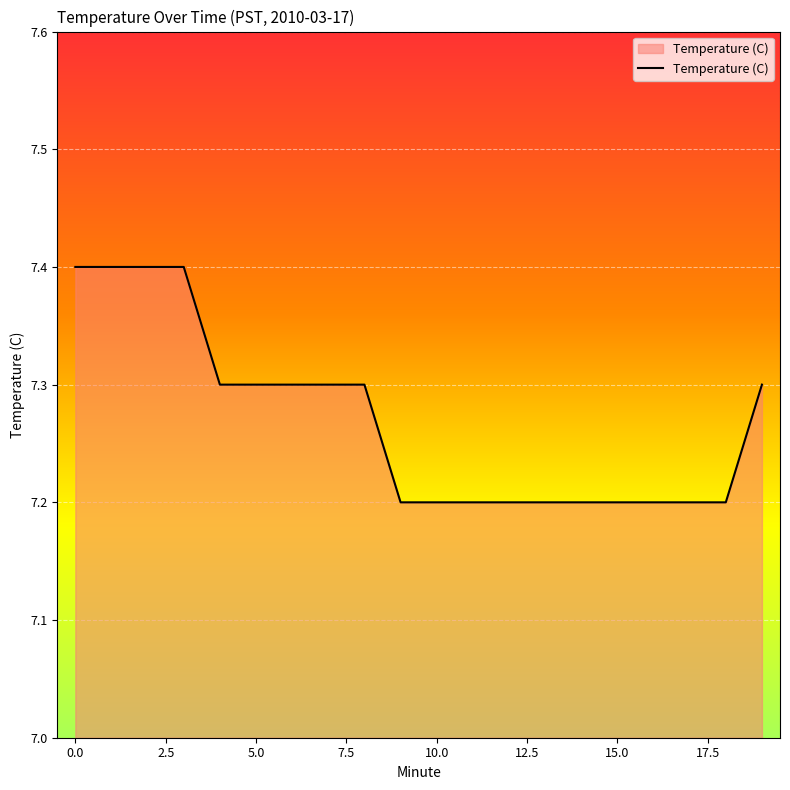

What is the maximum value shown in the chart?

7.4